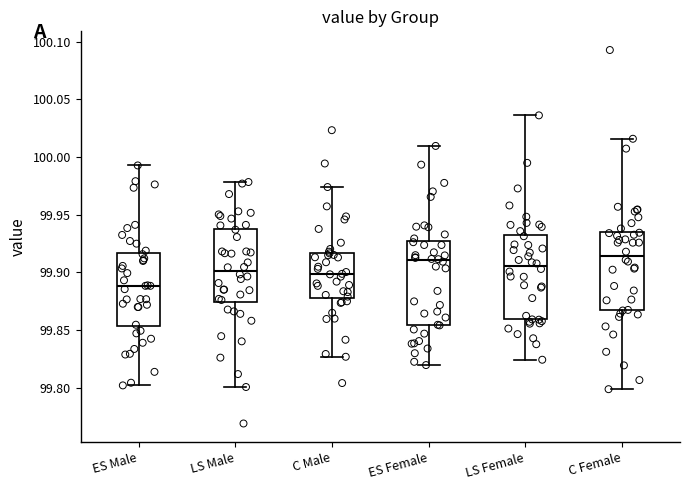

Reading left to right, transcribe this box plot: for each box, give where its median line is, the range the box spans, and where its two whiskers end, as read against the y-axis. The values are not printed on the chart, so give them approximately, as read against the axis.

ES Male: median 99.890, box 99.855 to 99.915, whiskers 99.800 to 99.995
LS Male: median 99.900, box 99.875 to 99.940, whiskers 99.800 to 99.980
C Male: median 99.900, box 99.880 to 99.915, whiskers 99.825 to 99.975
ES Female: median 99.910, box 99.855 to 99.925, whiskers 99.820 to 100.010
LS Female: median 99.905, box 99.860 to 99.930, whiskers 99.825 to 100.035
C Female: median 99.915, box 99.865 to 99.935, whiskers 99.800 to 100.015